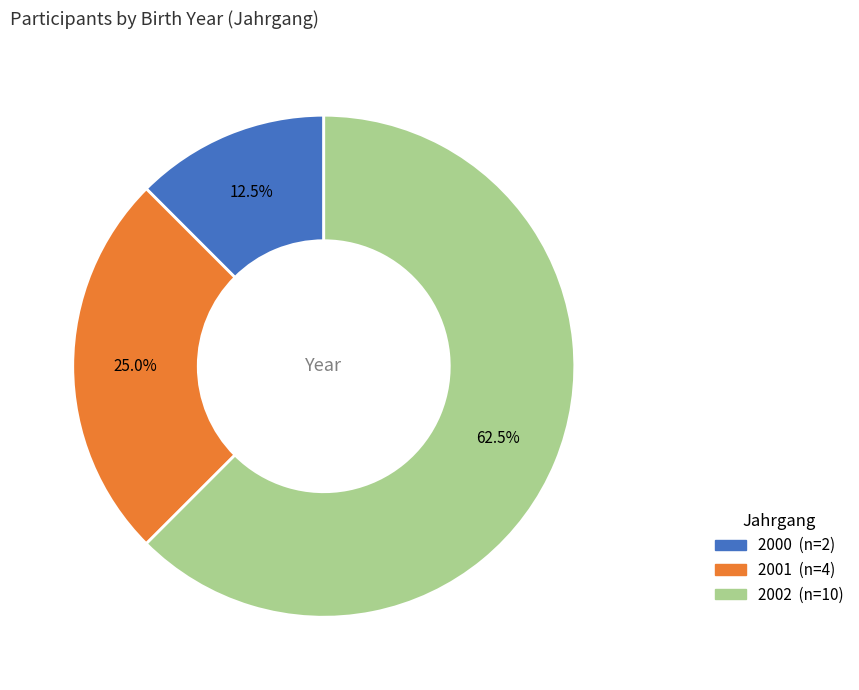

To the nearest percent, what is the difference between the largest and smallest slice percentages?

50%